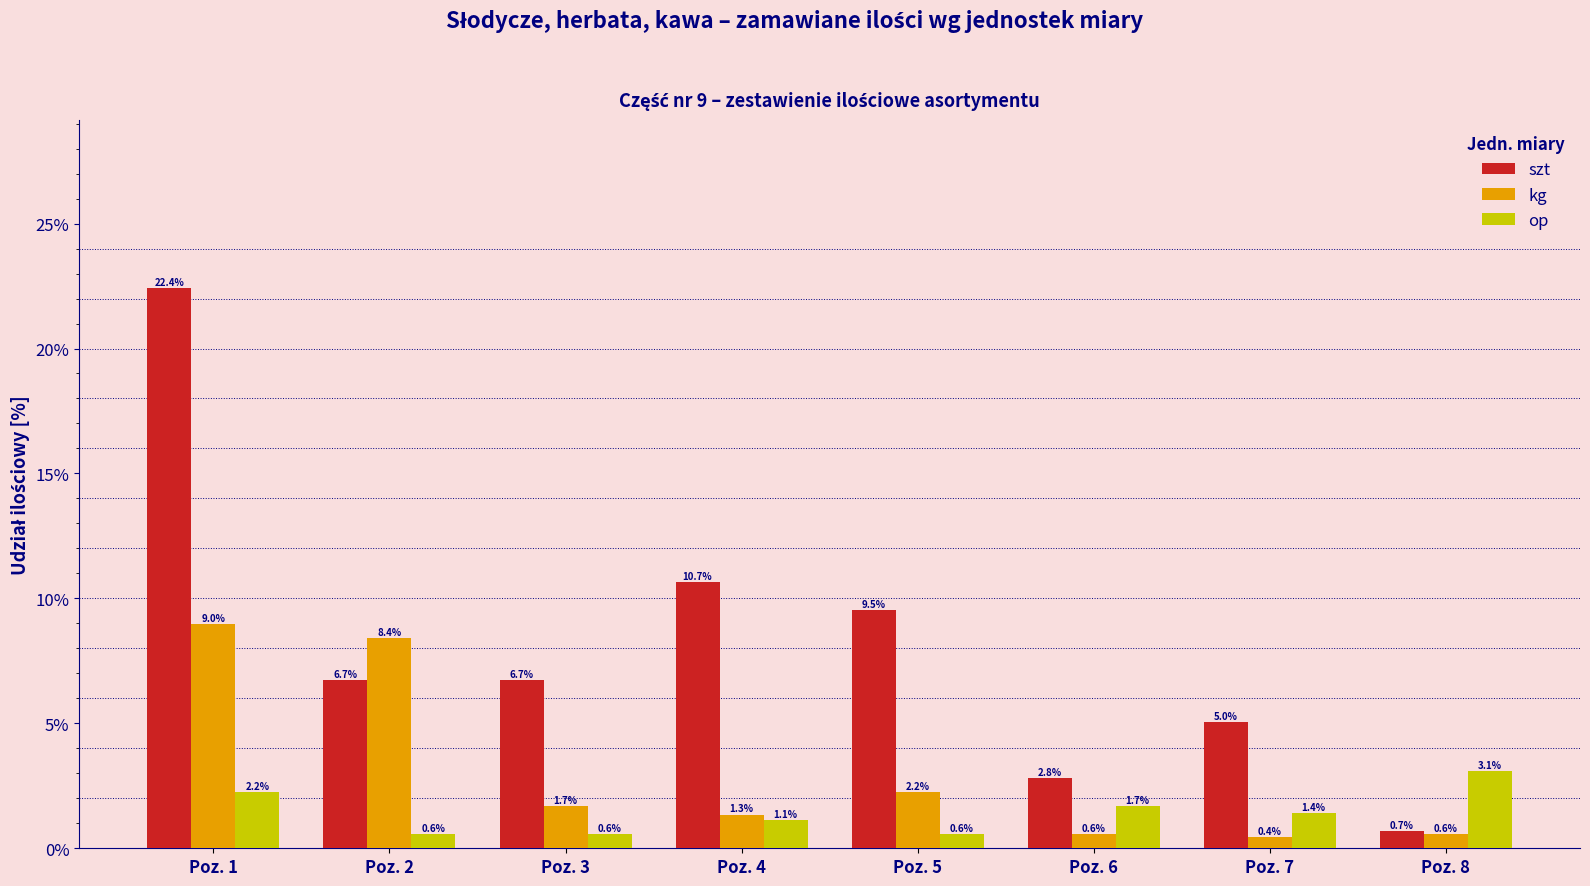

Reading right to left, what are all the values shown in this chart?

szt: 0.7	5.0	2.8	9.5	10.7	6.7	6.7	22.4
kg: 0.6	0.4	0.6	2.2	1.3	1.7	8.4	9.0
op: 3.1	1.4	1.7	0.6	1.1	0.6	0.6	2.2